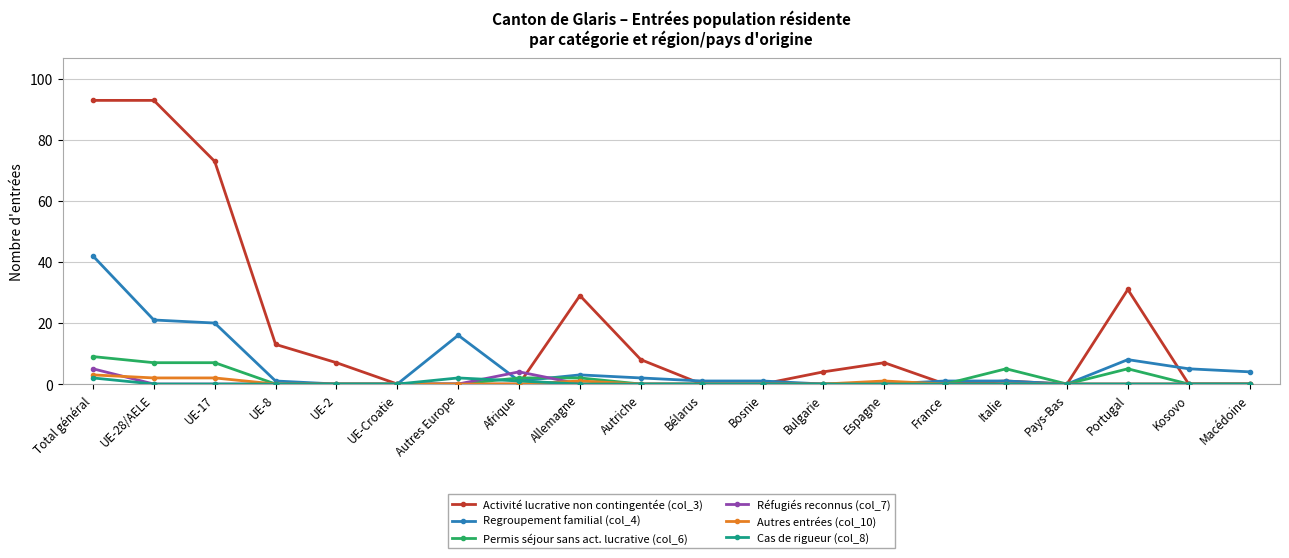

What is the difference between the highest and lowest values at Macédoine?

4